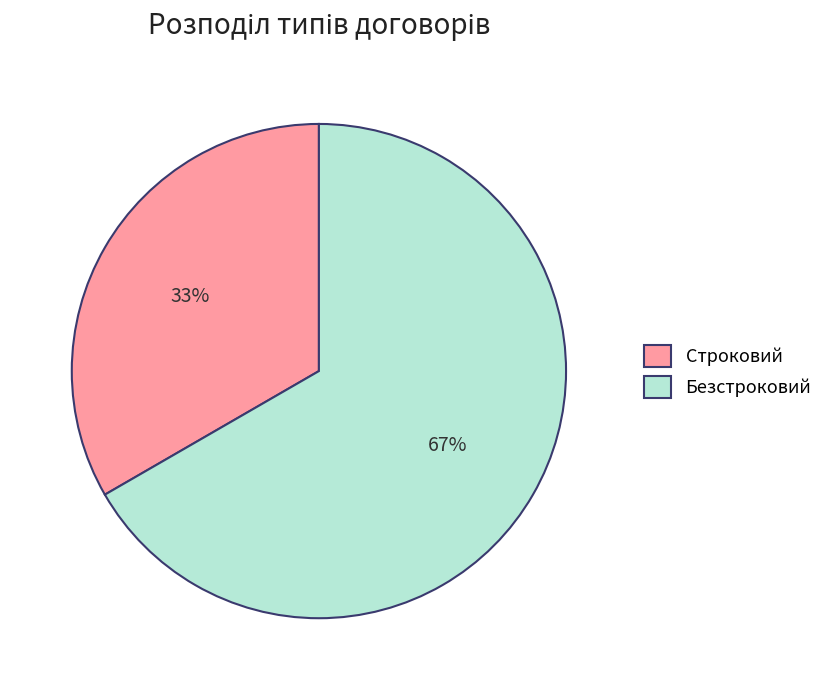

What is the smallest slice in the pie chart?

Строковий